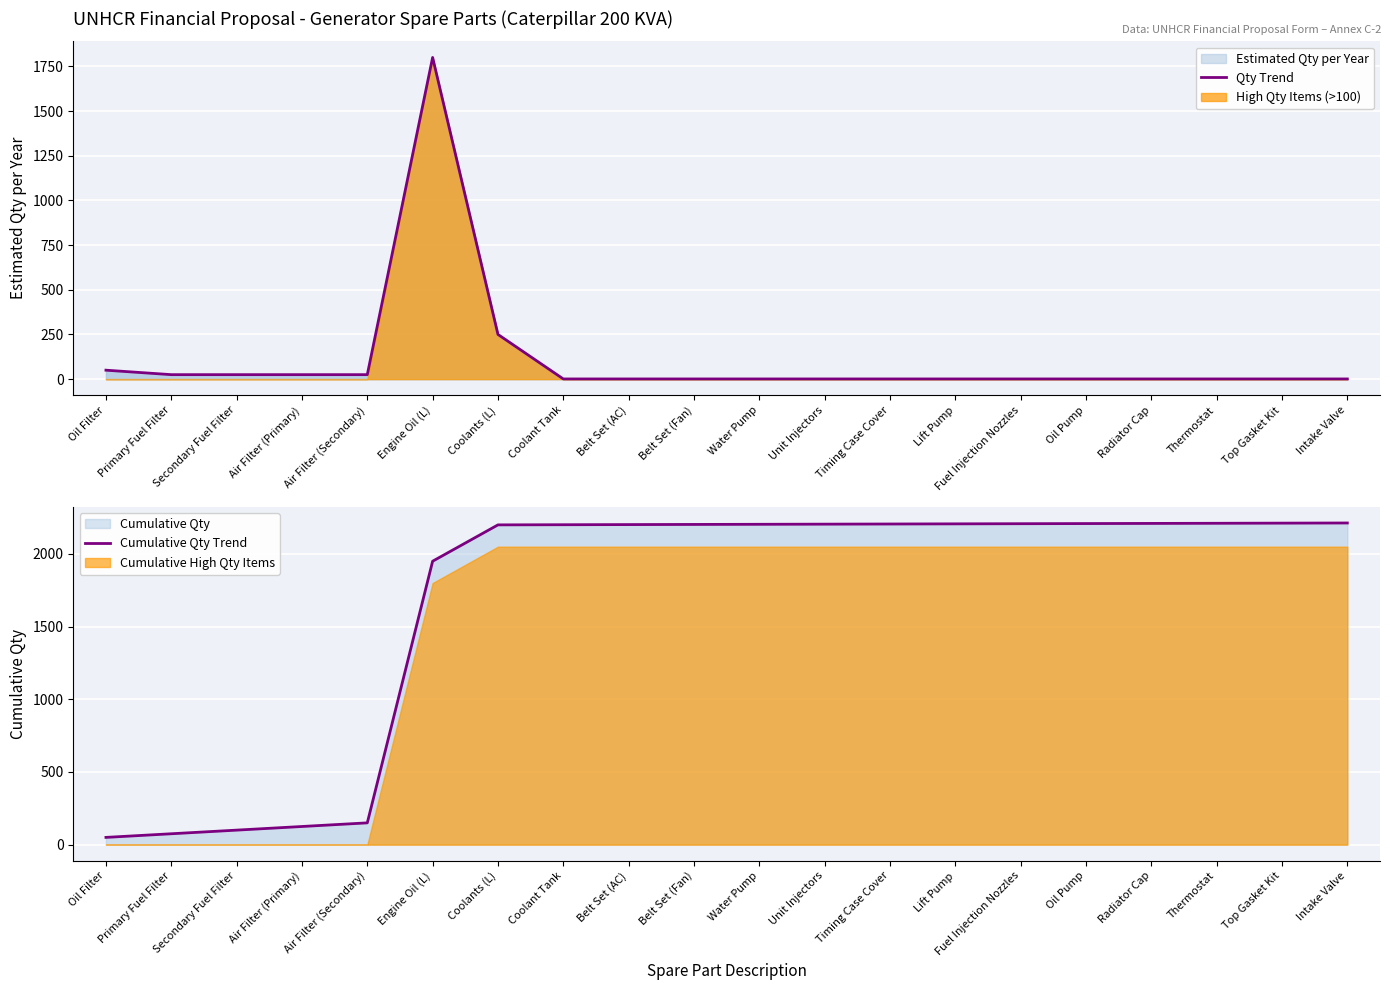

Is it true that Qty Trend equals 3019 at Engine Oil (L)?

False